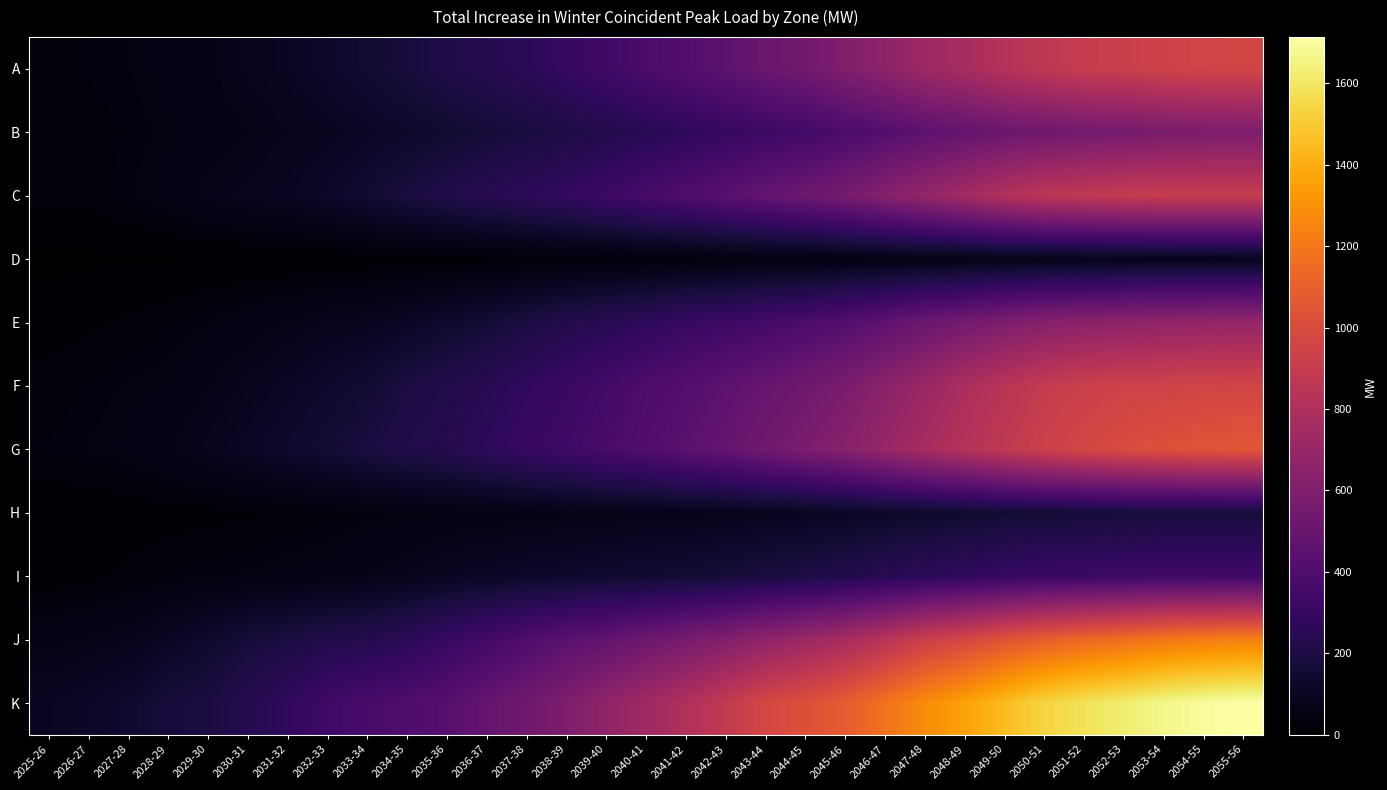

At which category is the sum across all series the highest?

2055-56